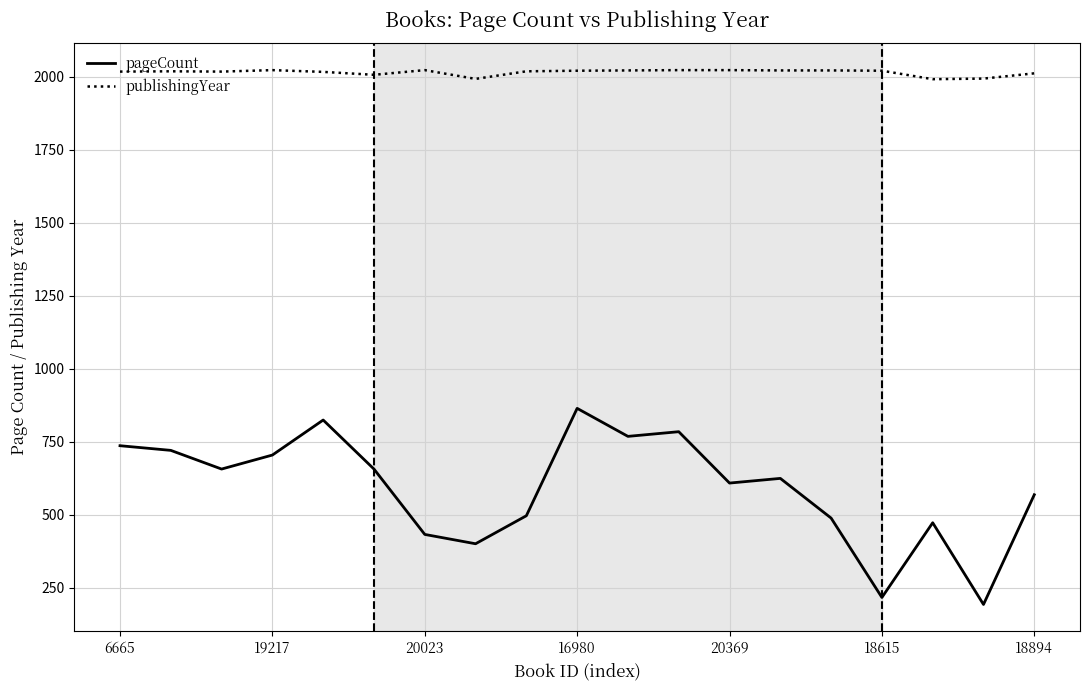

What is the difference between the maximum and minimum values in the pageCount series?

672